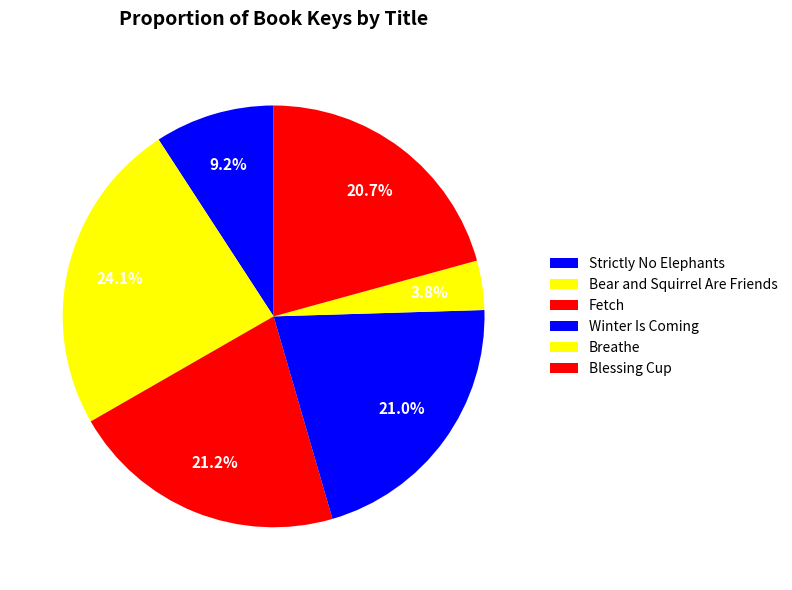

How many slices are in this pie chart?

6